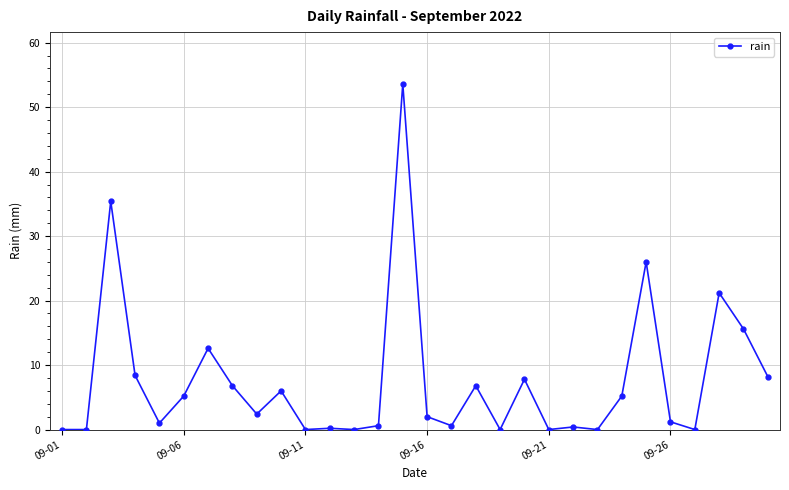

What is the difference between the second highest and second lowest values?

35.4